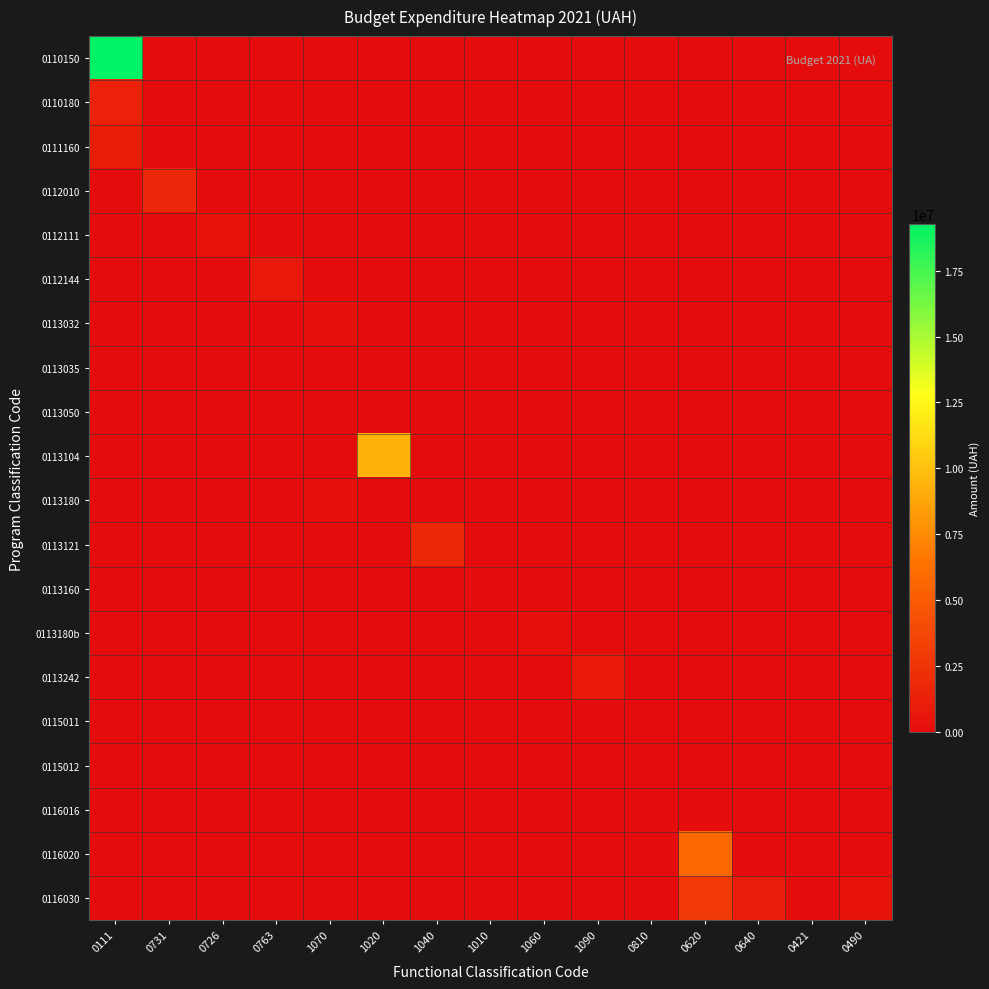

Between 1010 and 0810, which is larger?

1010